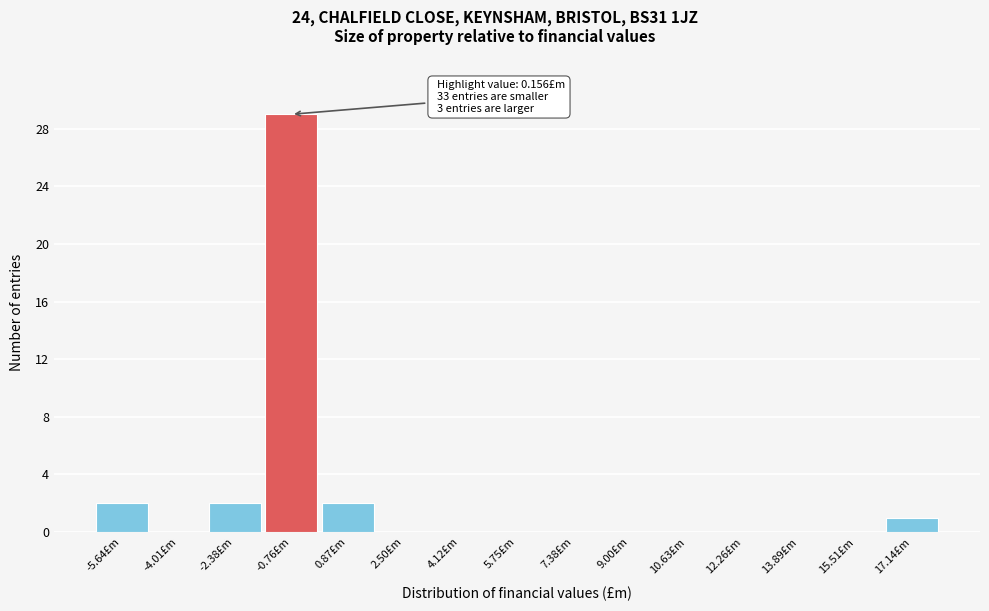

Reading left to right, extract all data points from this chart.

-5.64£m=2	-4.01£m=0	-2.38£m=2	-0.76£m=29	0.87£m=2	2.50£m=0	4.12£m=0	5.75£m=0	7.38£m=0	9.00£m=0	10.63£m=0	12.26£m=0	13.89£m=0	15.51£m=0	17.14£m=1